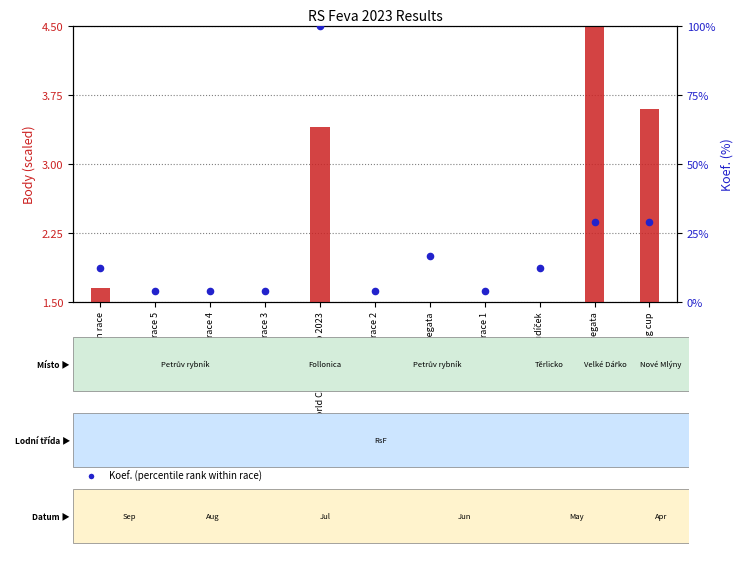

What are all the series names shown in the legend?

Body (transformed count), Koef. (percentile rank)